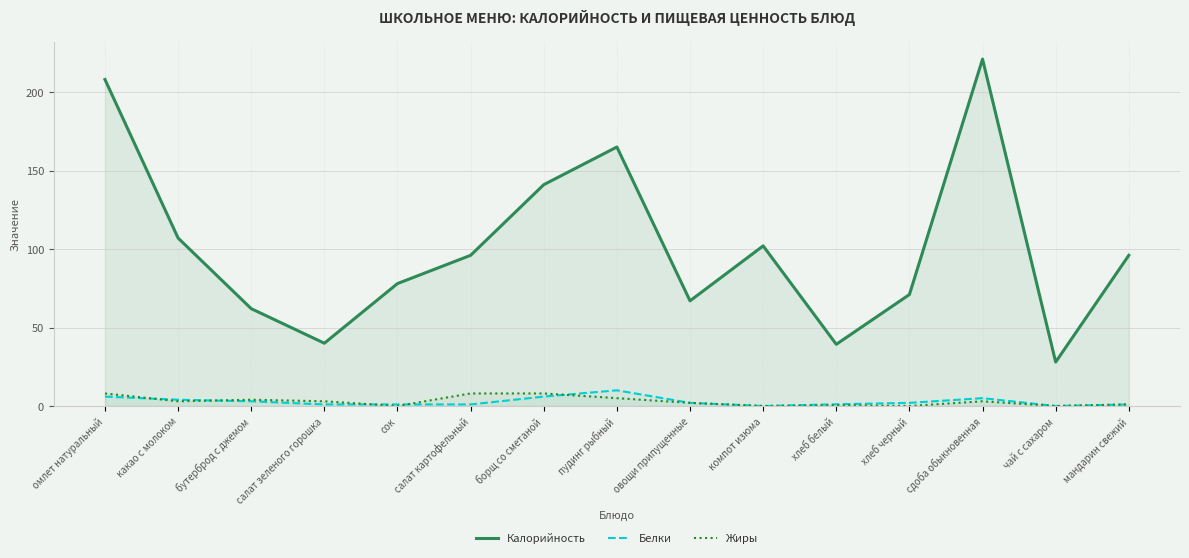

Which series changed the most between бутерброд с джемом and хлеб черный?

Калорийность